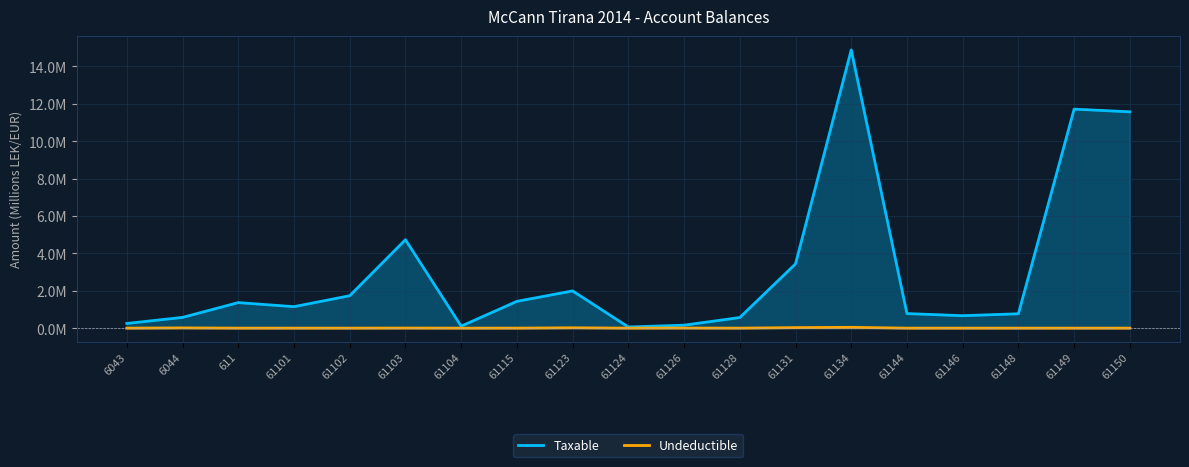

What is the average value of the Taxable series?

3.1